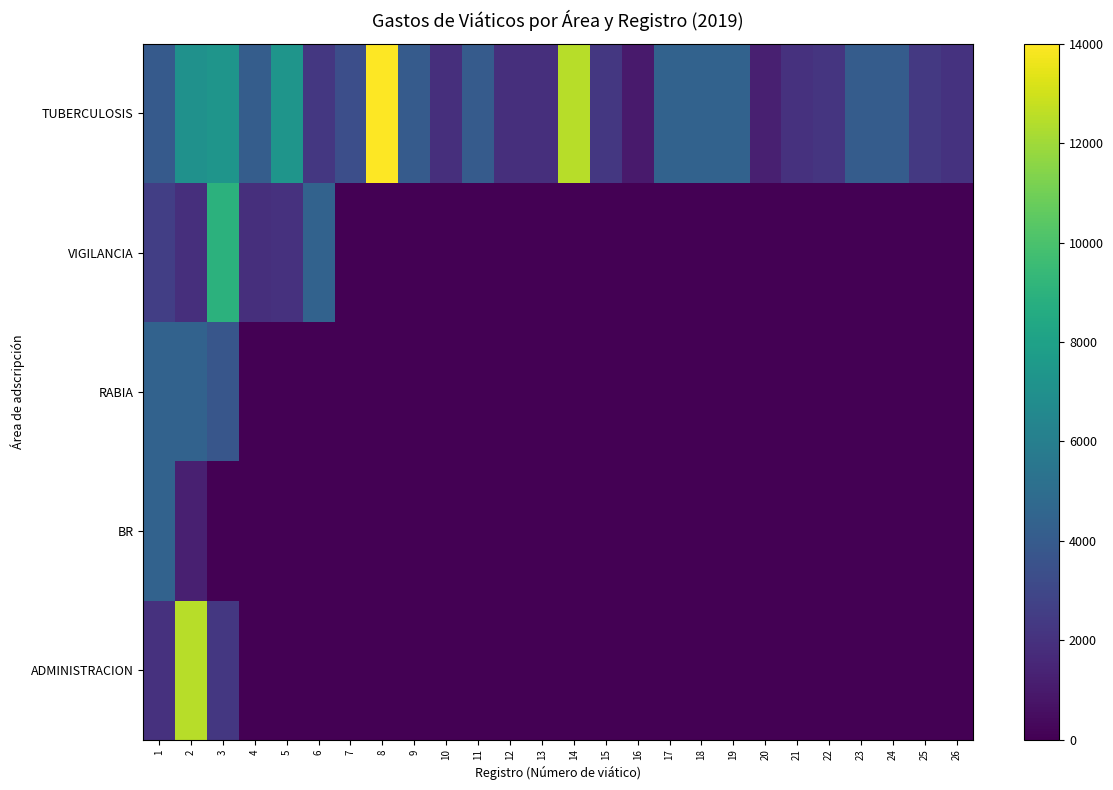

Reading left to right, extract all data points from this chart.

TUBERCULOSIS: 1=3972	2=7097	3=7281	4=4156	5=7300	6=2281	7=3355	8=14000	9=4025	10=1875	11=4025	12=1875	13=1875	14=12500	15=2281	16=1016	17=4375	18=4375	19=4375	20=1250	21=2000	22=2175	23=4100	24=4100	25=2325	26=2050
VIGILANCIA: 1=2575	2=1875	3=9000	4=1875	5=2000	6=4375	7=0	8=0	9=0	10=0	11=0	12=0	13=0	14=0	15=0	16=0	17=0	18=0	19=0	20=0	21=0	22=0	23=0	24=0	25=0	26=0
RABIA: 1=4375	2=4375	3=3750	4=0	5=0	6=0	7=0	8=0	9=0	10=0	11=0	12=0	13=0	14=0	15=0	16=0	17=0	18=0	19=0	20=0	21=0	22=0	23=0	24=0	25=0	26=0
BR: 1=4375	2=1250	3=0	4=0	5=0	6=0	7=0	8=0	9=0	10=0	11=0	12=0	13=0	14=0	15=0	16=0	17=0	18=0	19=0	20=0	21=0	22=0	23=0	24=0	25=0	26=0
ADMINISTRACION: 1=2000	2=12500	3=2281	4=0	5=0	6=0	7=0	8=0	9=0	10=0	11=0	12=0	13=0	14=0	15=0	16=0	17=0	18=0	19=0	20=0	21=0	22=0	23=0	24=0	25=0	26=0